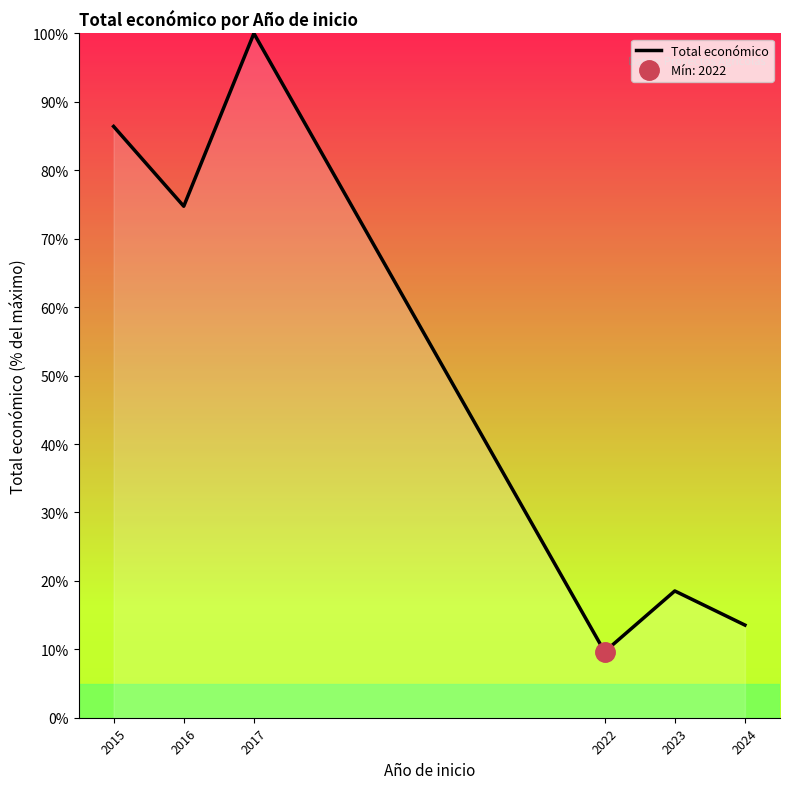

List the labels in order of value, smallest first.

2022, 2024, 2023, 2016, 2015, 2017